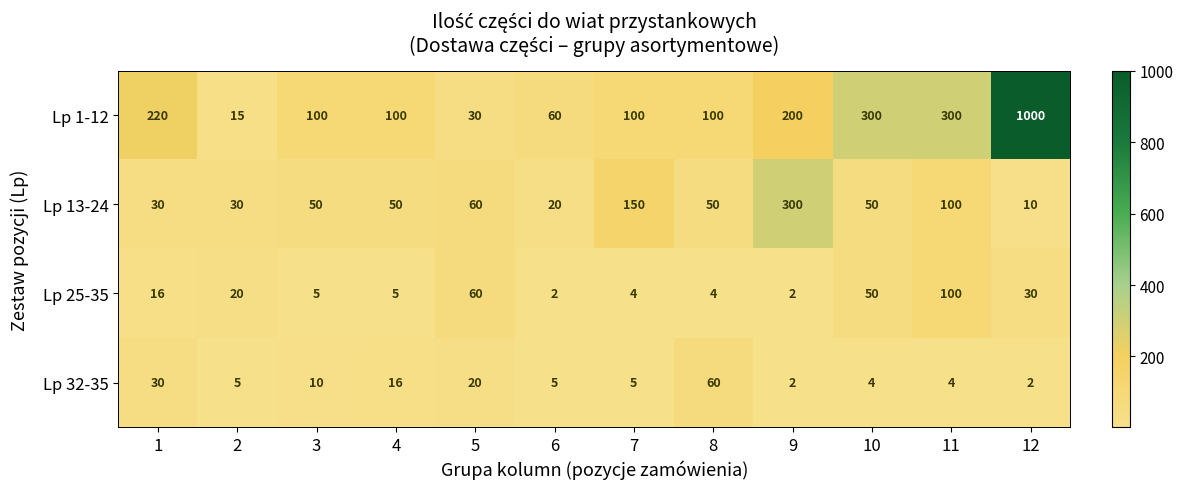

Which series has the largest total across all categories?

Lp 1-12